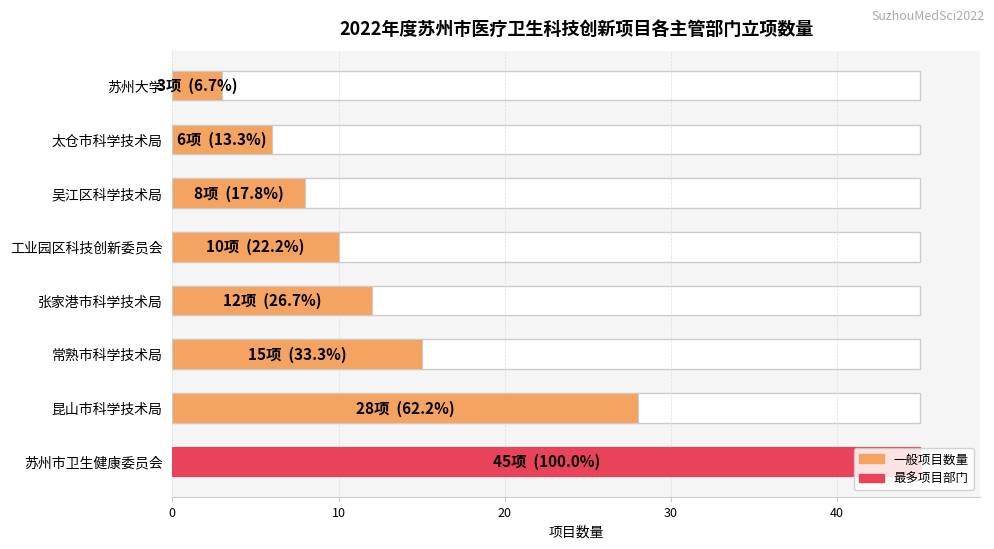

What is the greatest value displayed?

45